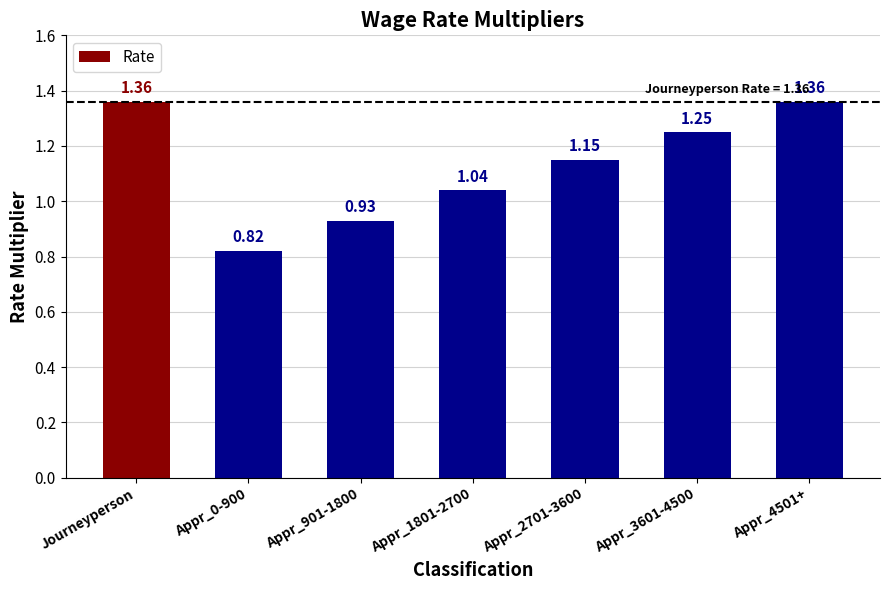

Where does the data first go above 1?

Journeyperson